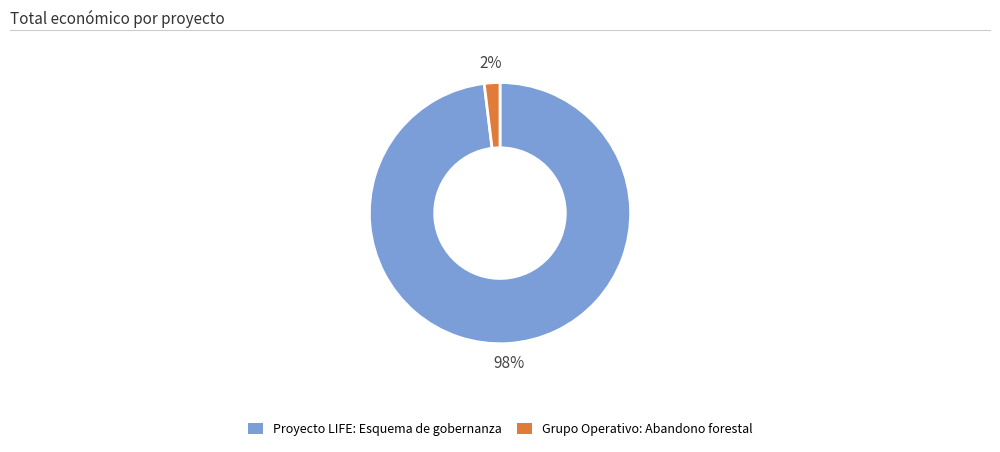

Combined, do Proyecto LIFE: Esquema de gobernanza and Grupo Operativo: Abandono forestal account for over 50%?

Yes